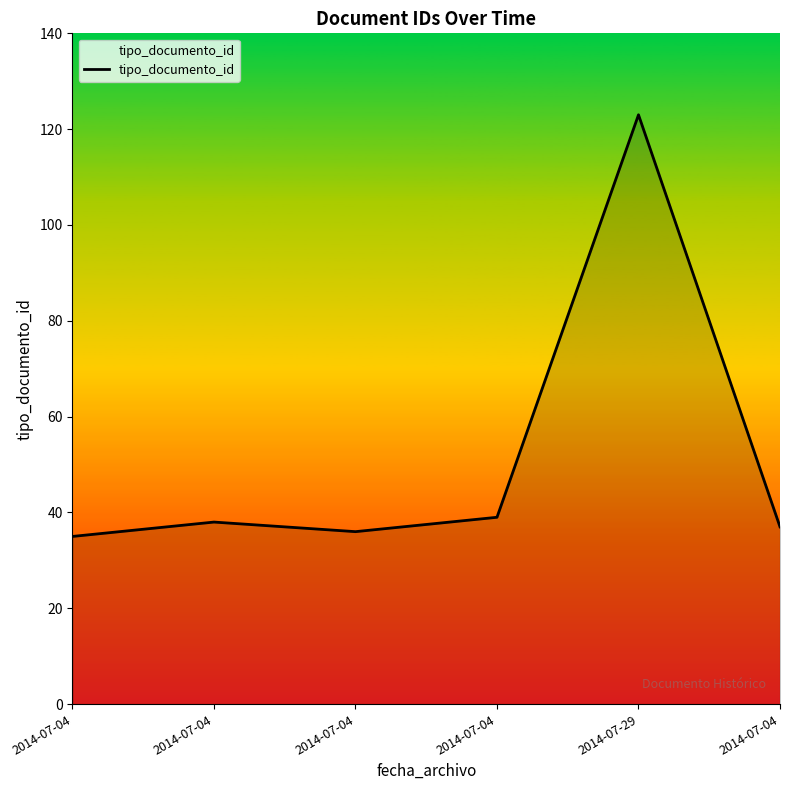

What is the difference between the maximum and minimum values?

88